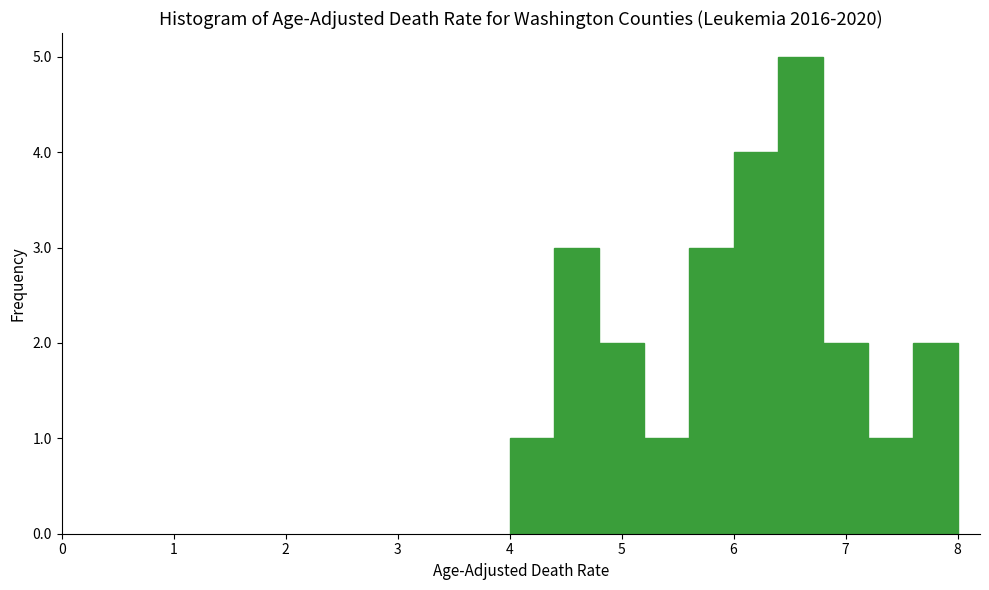

Reading left to right, list every bar in this chart as the range it spans on the x-axis followed by its height. The values are not printed on the chart, so give them approximately, as read against the axis.

4.0 to 4.4: 1
4.4 to 4.8: 3
4.8 to 5.2: 2
5.2 to 5.6: 1
5.6 to 6.0: 3
6.0 to 6.4: 4
6.4 to 6.8: 5
6.8 to 7.2: 2
7.2 to 7.6: 1
7.6 to 8.0: 2